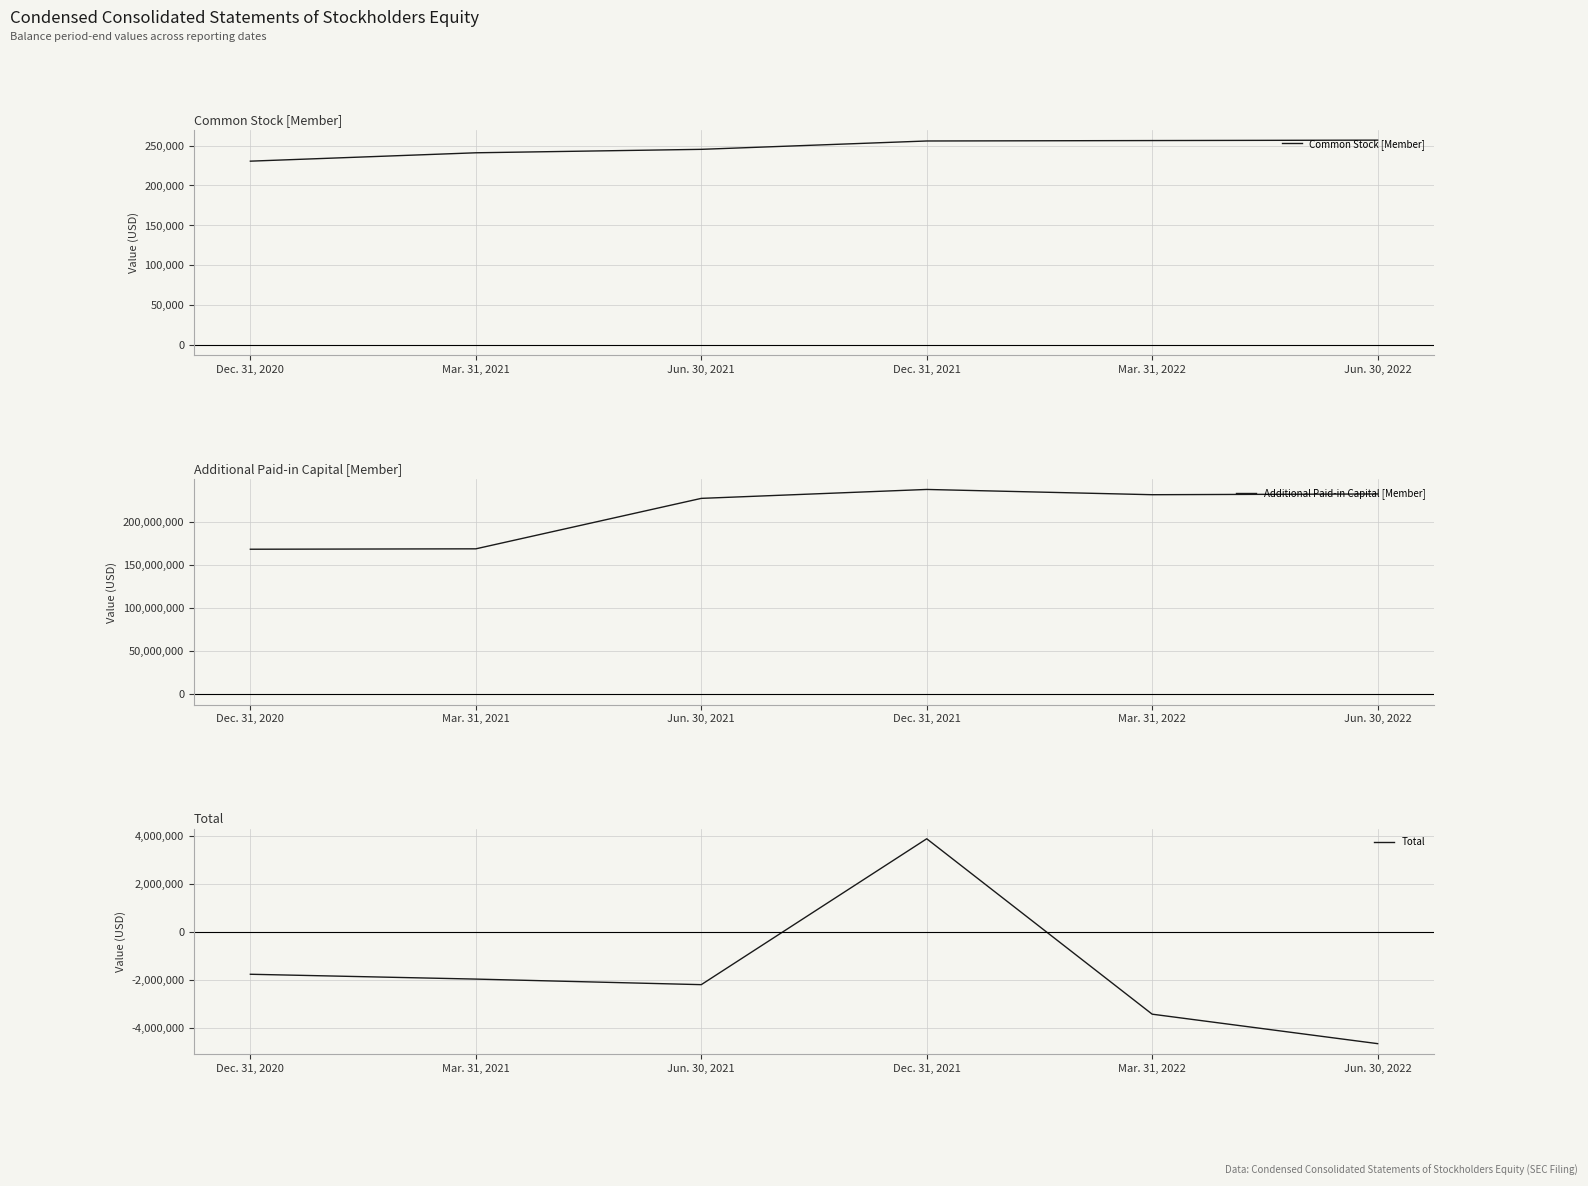

What is the approximate value of Additional Paid-in Capital [Member] at Mar. 31, 2022, to the nearest 10?

231671140